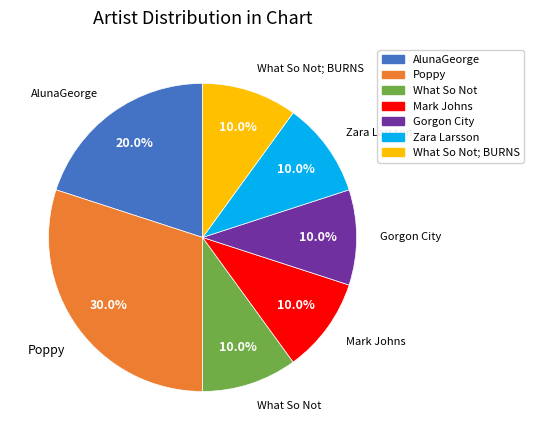

Count the number of slices in the pie.

7